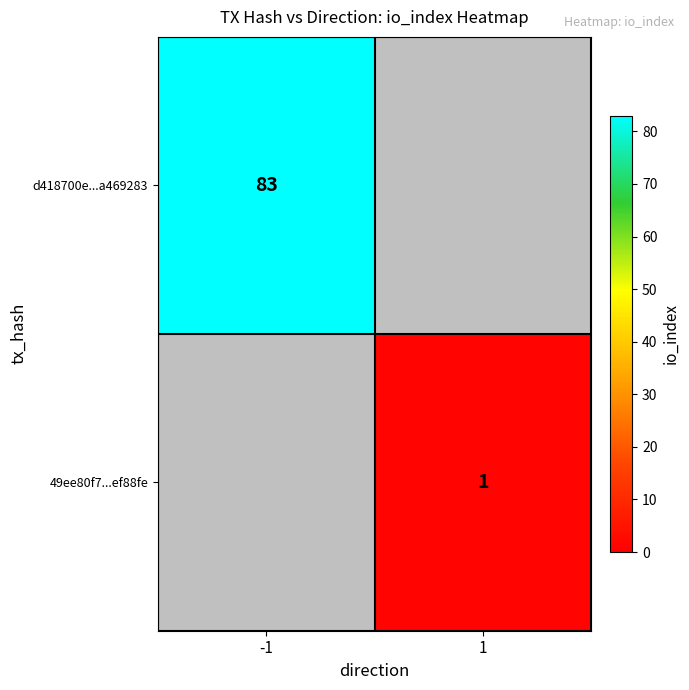

The d418700e...a469283 series shows 112.7 at -1. True or false?

False